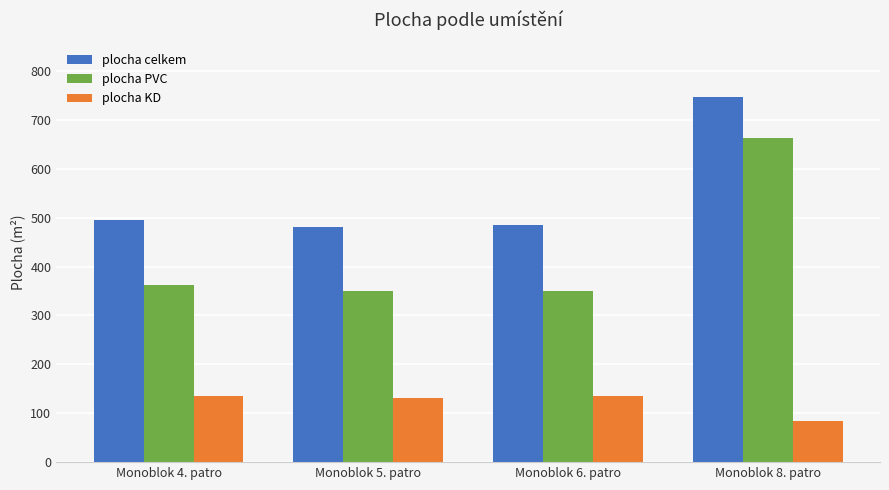

What is the total value across all series at Monoblok 4. patro?

992.6